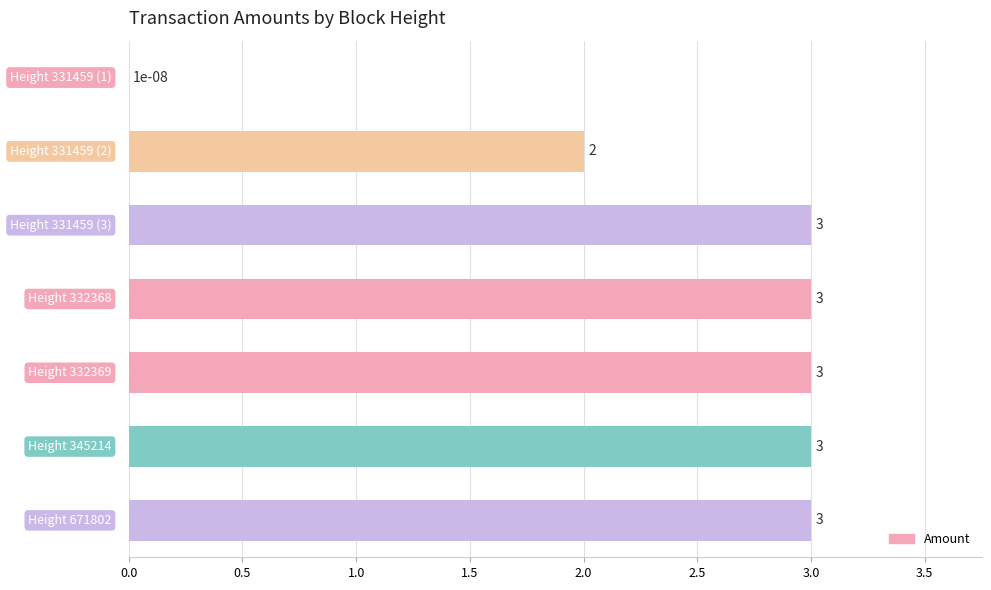

How many distinct data groups are displayed?

1